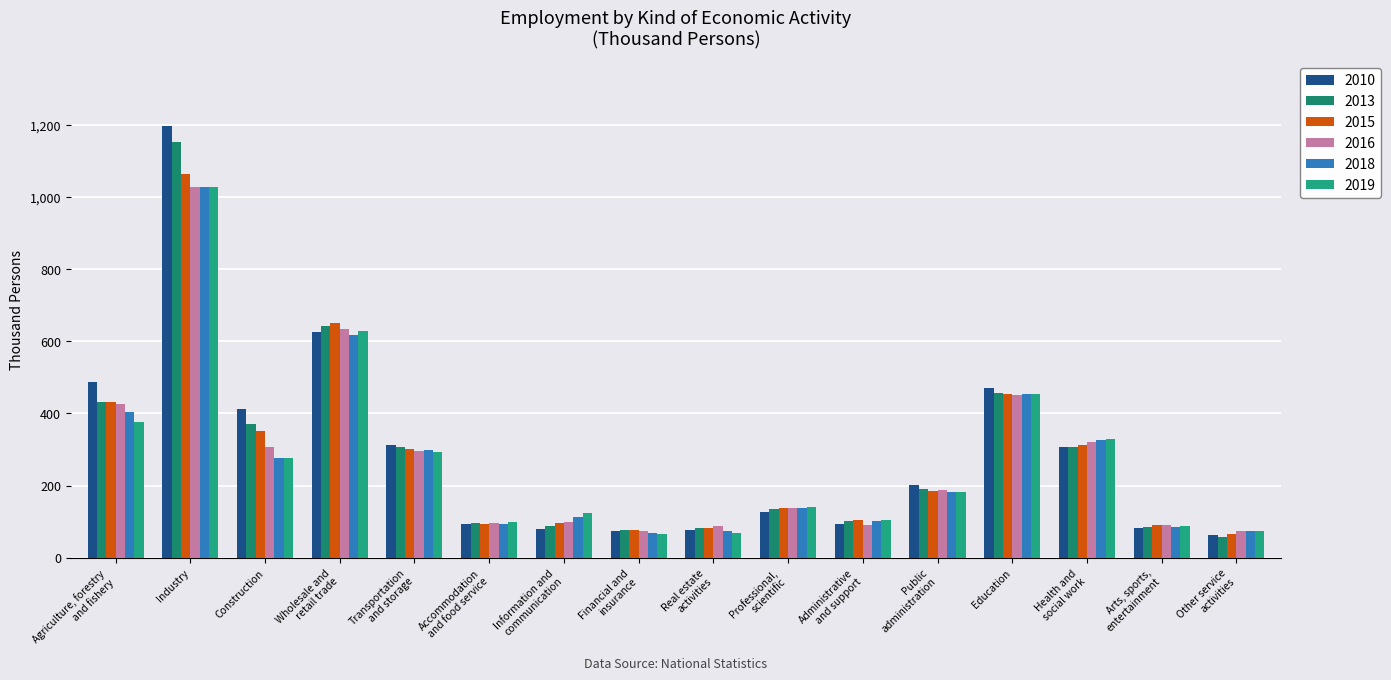

The 2018 series shows 404.9 at Agriculture, forestry
and fishery. True or false?

True